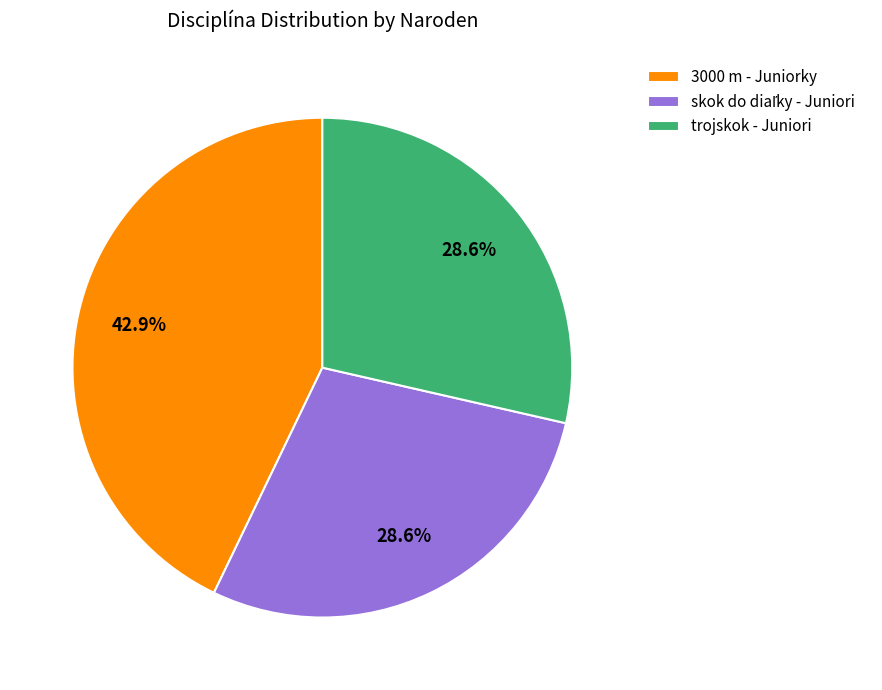

Is there any slice that represents more than half of the pie?

No